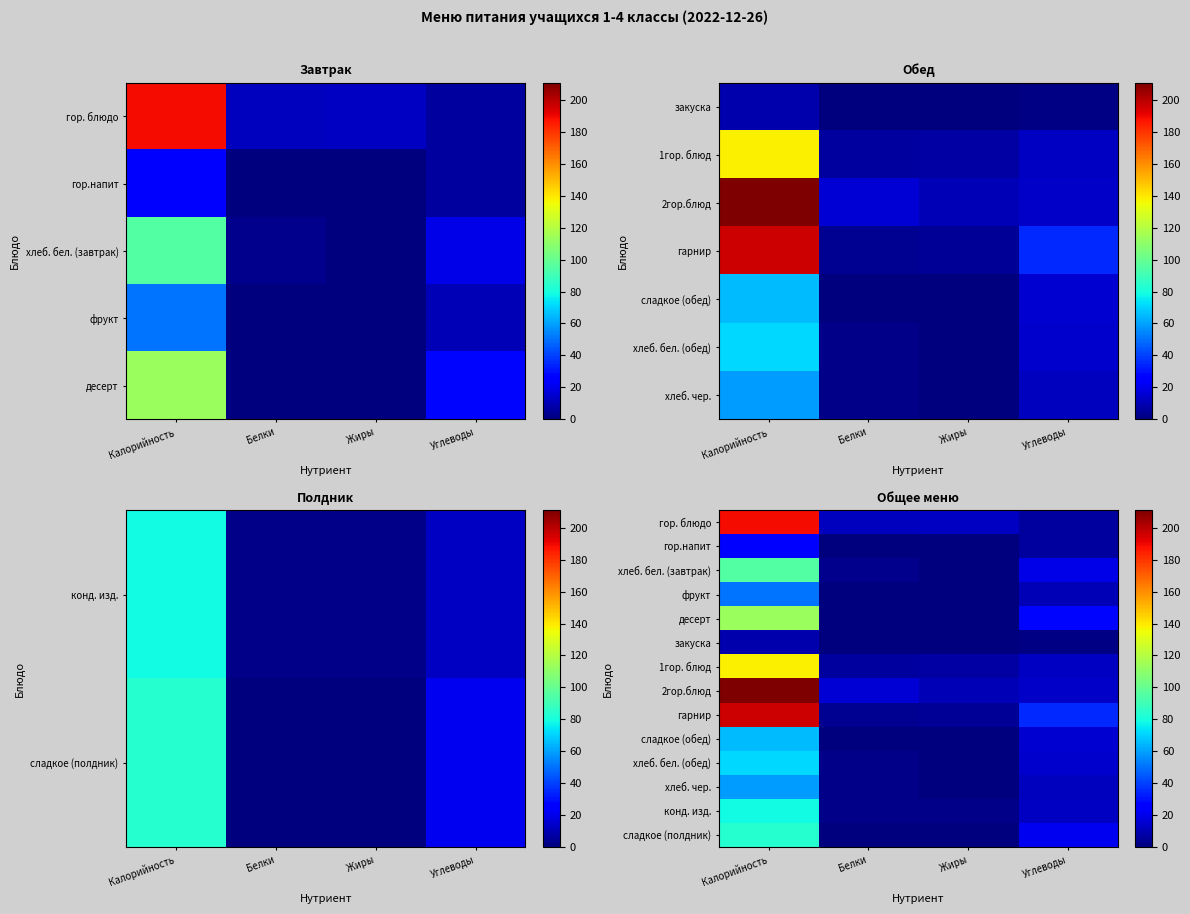

At Калорийность, list the series in order from smallest to largest.

закуска, гор.напит, фрукт, хлеб. чер., сладкое (обед), хлеб. бел. (обед), конд. изд., сладкое (полдник), хлеб. бел. (завтрак), десерт, 1гор. блюд, гор. блюдо, гарнир, 2гор.блюд